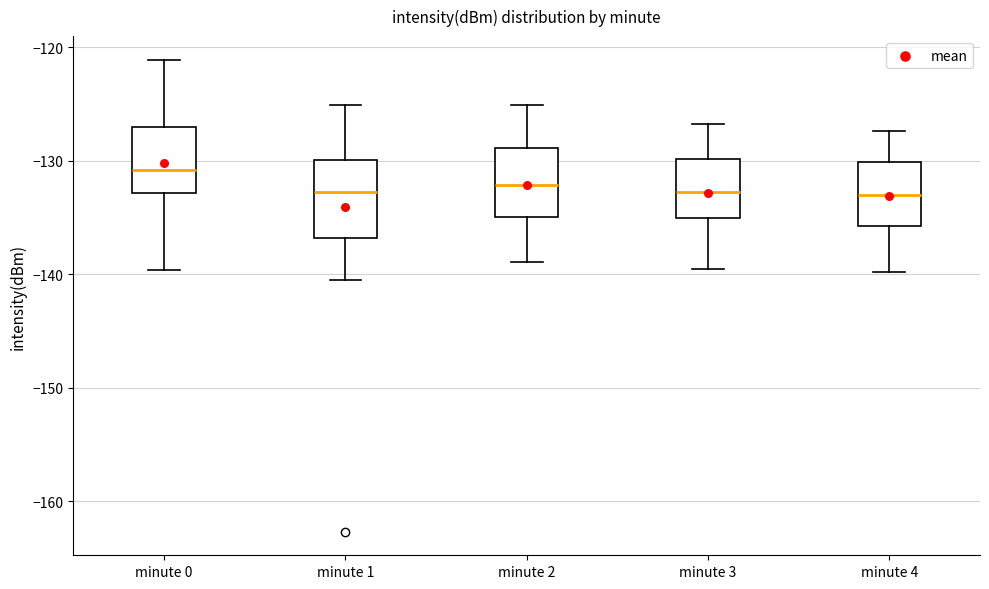

Where does the upper whisker of the box for minute 4 end on the y-axis? The values are not printed on the chart, so give them approximately, as read against the axis.

-127